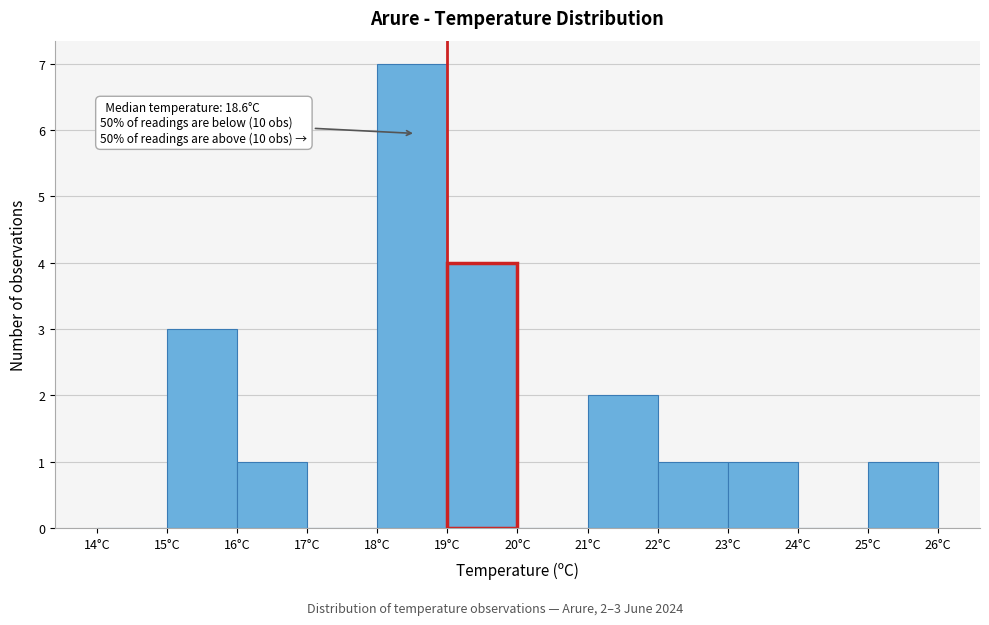

Over which range of the x-axis is the bar tallest?

18 to 19